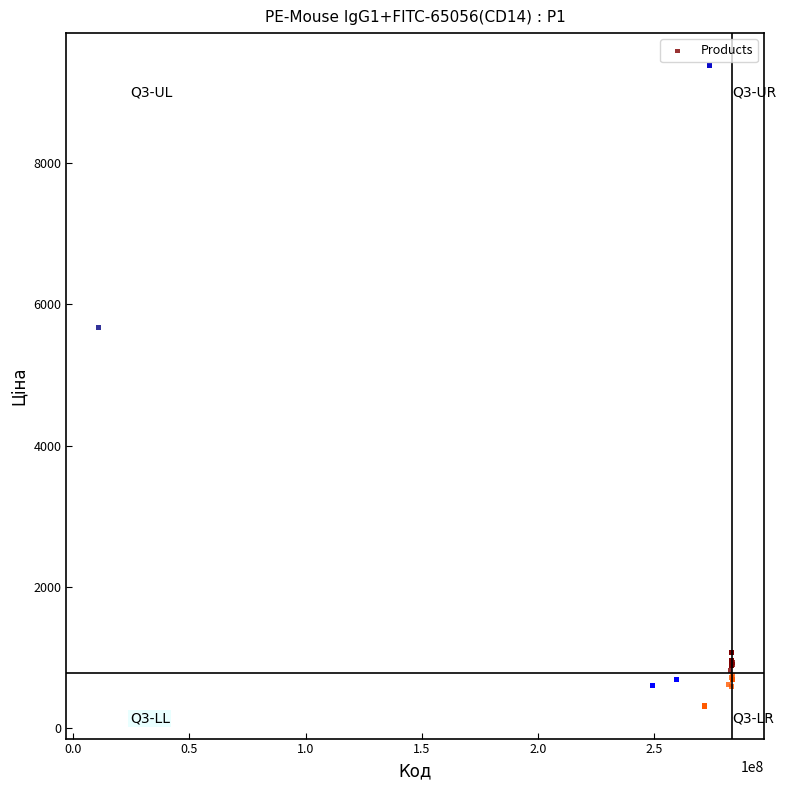

What Y value in the scatter plot is closest to 4847?

5673.8